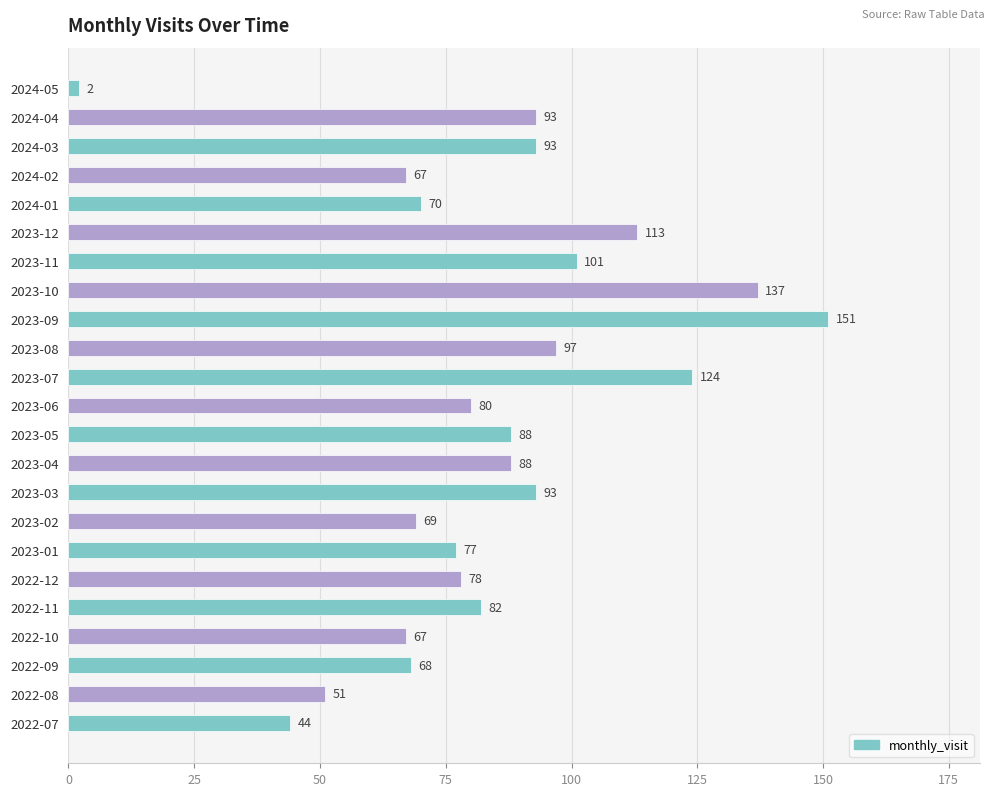

Where is the data nearest to the value 76?

2023-01